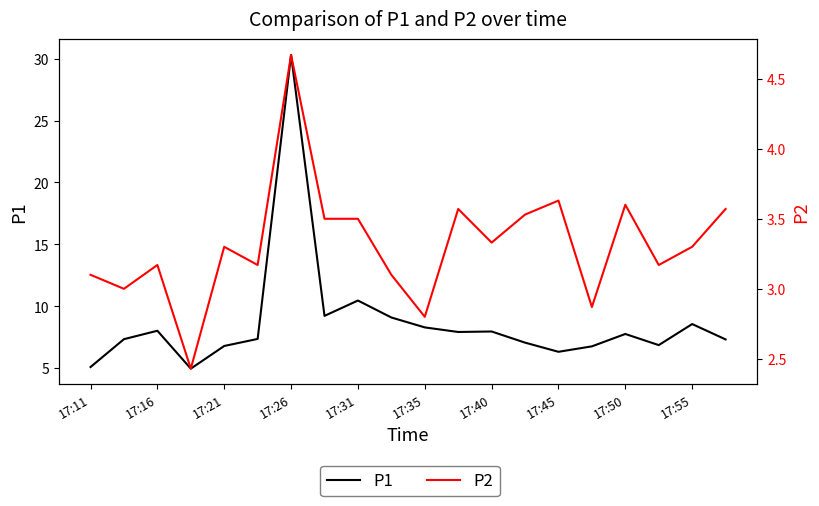

Reading right to left, extract all data points from this chart.

P1: 7.3	8.6	6.9	7.8	6.8	6.3	7.1	8.0	7.9	8.3	9.1	10.5	9.2	30.3	7.4	6.8	5.0	8.0	7.3	5.1
P2: 3.6	3.3	3.2	3.6	2.9	3.6	3.5	3.3	3.6	2.8	3.1	3.5	3.5	4.7	3.2	3.3	2.4	3.2	3.0	3.1